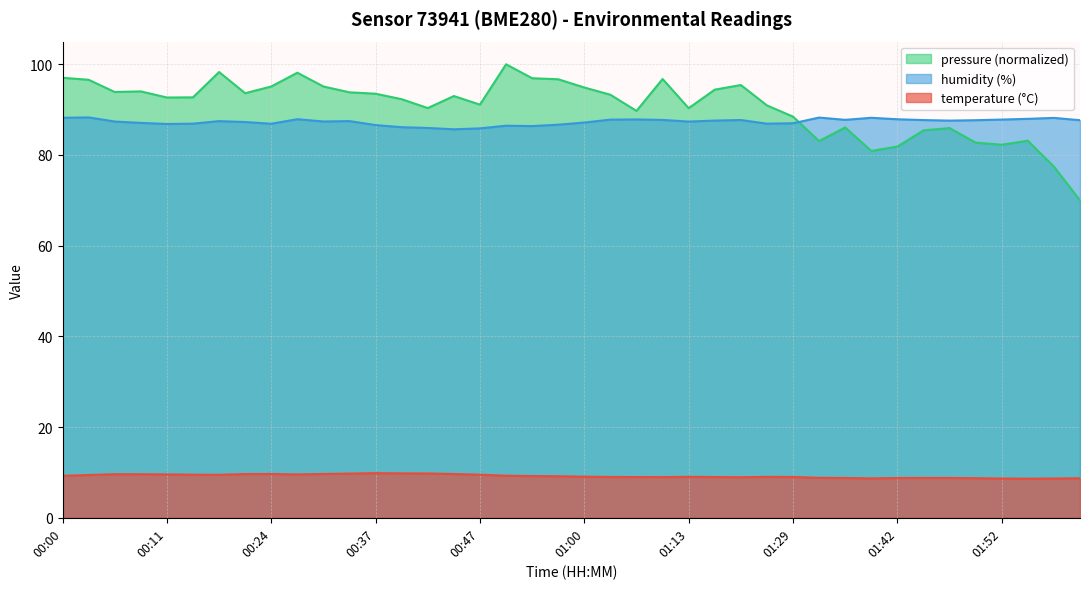

Reading right to left, list all the values displayed in this chart.

temperature: 02:04=8.7	02:02=8.7	01:54=8.6	01:52=8.7	01:49=8.7	01:47=8.8	01:44=8.8	01:42=8.8	01:39=8.7	01:37=8.8	01:34=8.8	01:29=9.0	01:27=9.0	01:18=8.9	01:16=9.0	01:13=9.0	01:11=9.0	01:06=9.0	01:03=9.0	01:00=9.1	00:58=9.2	00:55=9.2	00:52=9.3	00:47=9.5	00:44=9.7	00:42=9.8	00:39=9.8	00:37=9.8	00:34=9.7	00:32=9.7	00:29=9.6	00:24=9.7	00:21=9.6	00:16=9.5	00:14=9.5	00:11=9.6	00:08=9.6	00:06=9.6	00:03=9.4	00:00=9.2
humidity: 02:04=87.7	02:02=88.2	01:54=88.0	01:52=87.8	01:49=87.7	01:47=87.6	01:44=87.7	01:42=87.9	01:39=88.2	01:37=87.8	01:34=88.2	01:29=87.0	01:27=86.9	01:18=87.7	01:16=87.6	01:13=87.4	01:11=87.7	01:06=87.8	01:03=87.8	01:00=87.2	00:58=86.7	00:55=86.4	00:52=86.5	00:47=85.9	00:44=85.7	00:42=86.0	00:39=86.1	00:37=86.6	00:34=87.5	00:32=87.4	00:29=87.9	00:24=86.9	00:21=87.3	00:16=87.5	00:14=86.9	00:11=86.8	00:08=87.1	00:06=87.4	00:03=88.3	00:00=88.2